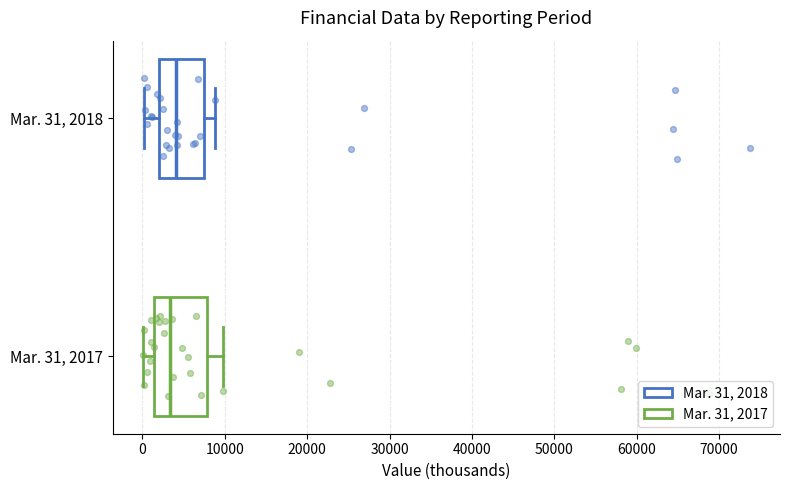

Reading bottom to top, transcribe this box plot: for each box, give where its median line is, the range the box spans, and where its two whiskers end, as read against the x-axis. The values are not printed on the chart, so give them approximately, as read against the axis.

Mar. 31, 2017: median 3000, box 1000 to 8000, whiskers 0 to 10000
Mar. 31, 2018: median 4000, box 2000 to 7000, whiskers 0 to 9000